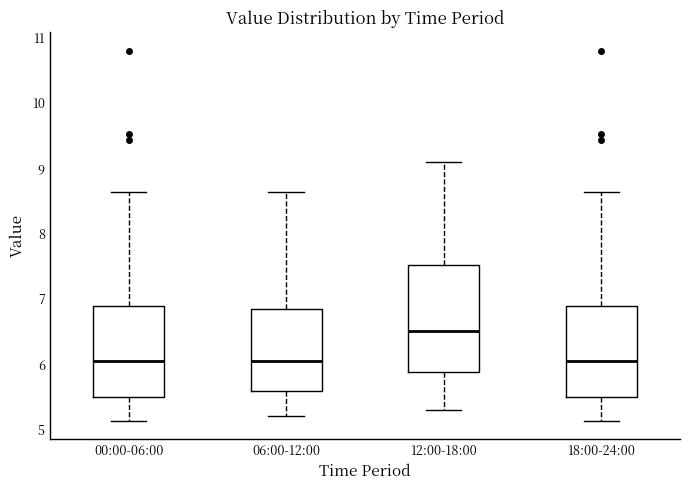

Reading left to right, transcribe this box plot: for each box, give where its median line is, the range the box spans, and where its two whiskers end, as read against the y-axis. The values are not printed on the chart, so give them approximately, as read against the axis.

00:00-06:00: median 6.1, box 5.5 to 6.9, whiskers 5.1 to 8.6
06:00-12:00: median 6.1, box 5.6 to 6.9, whiskers 5.2 to 8.6
12:00-18:00: median 6.5, box 5.9 to 7.5, whiskers 5.3 to 9.1
18:00-24:00: median 6.1, box 5.5 to 6.9, whiskers 5.1 to 8.6